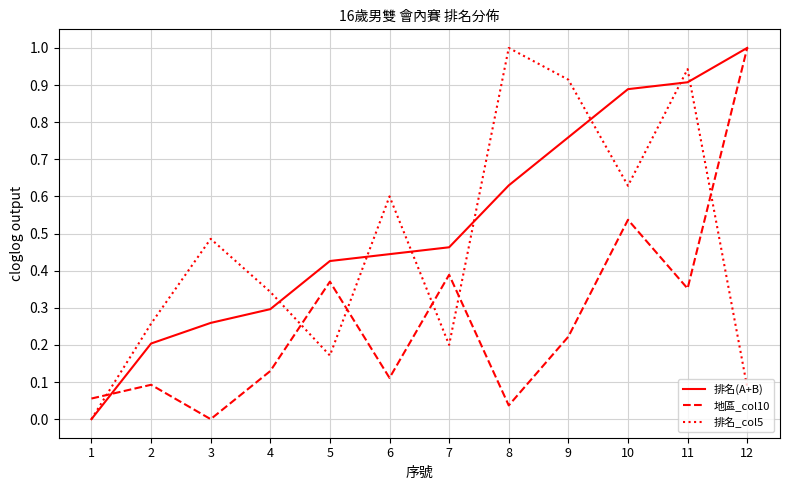

At how many categories does at least one series exceed 0?

12